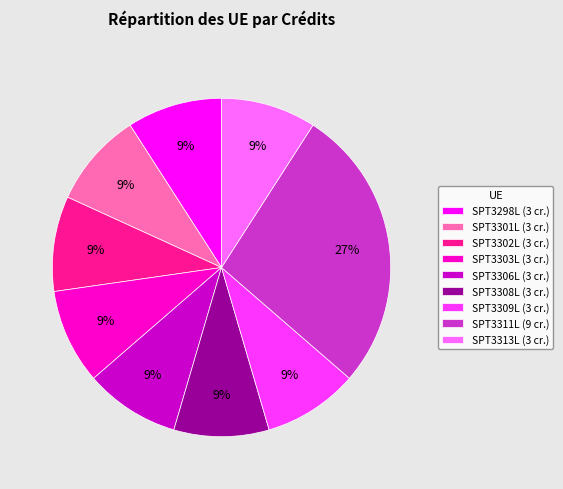

Is the sum of SPT3303L (3 cr.) and SPT3298L (3 cr.) greater than half?

No